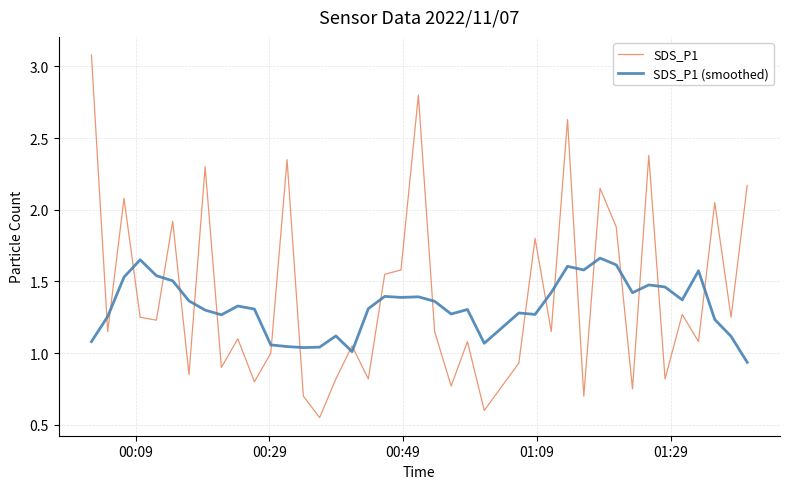

Which series has the widest spread of values?

SDS_P1